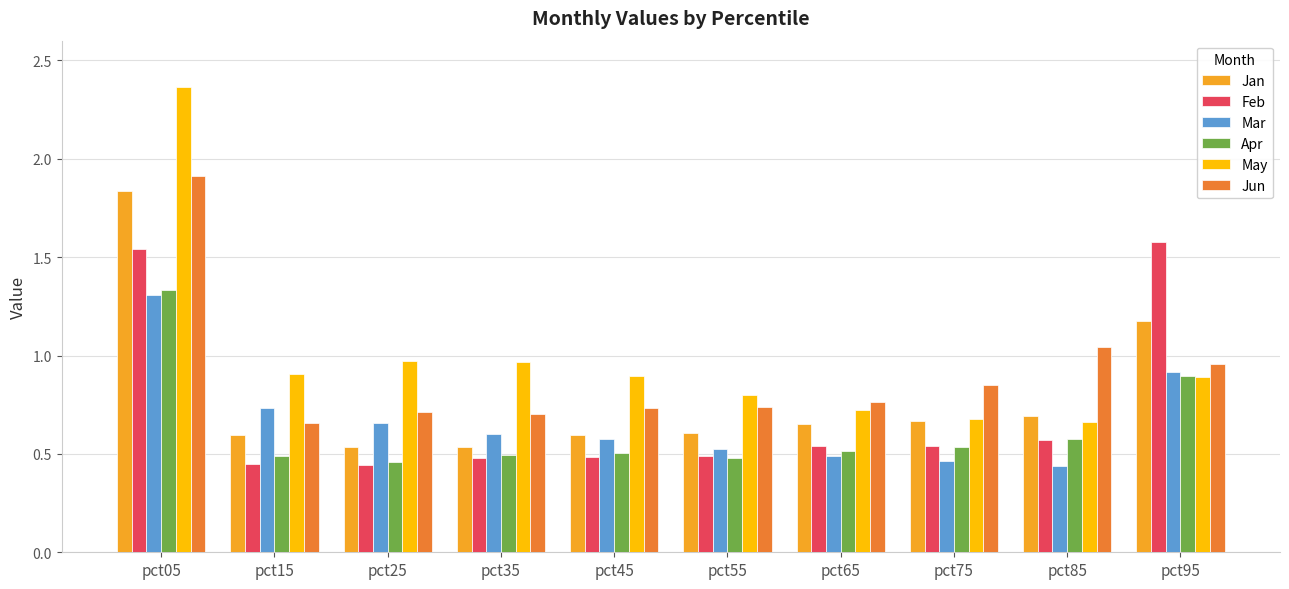

Between pct65 and pct95, which series saw the biggest shift?

Feb